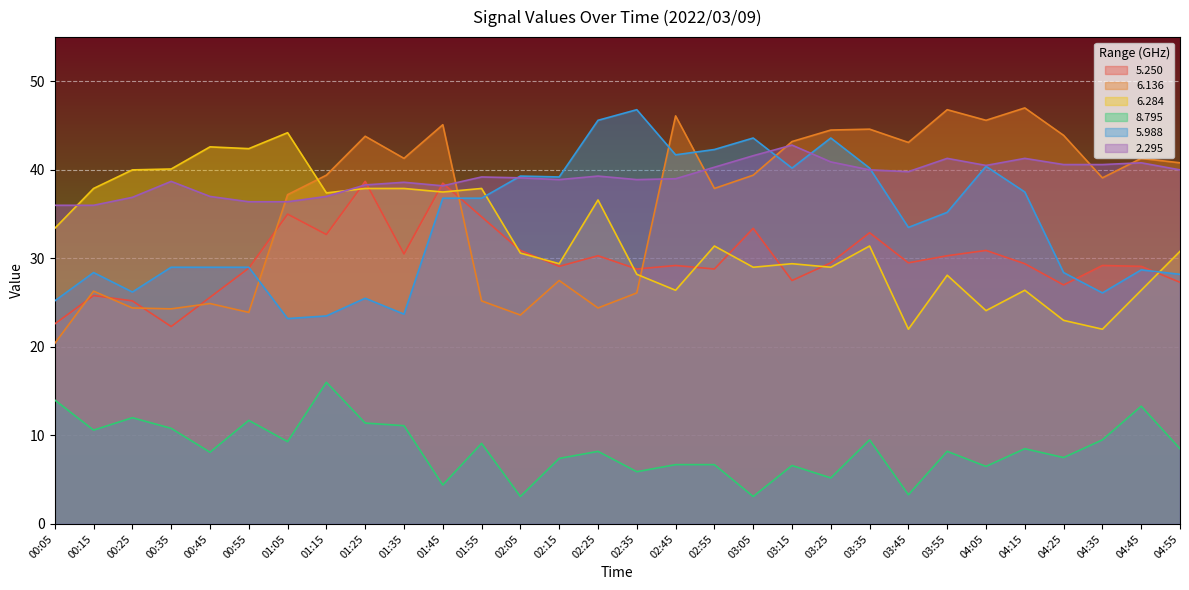

Reading left to right, list all the values displayed in this chart.

  5.250: 00:05=22.6	00:15=25.8	00:25=25.2	00:35=22.3	00:45=25.6	00:55=28.9	01:05=35.0	01:15=32.7	01:25=38.7	01:35=30.5	01:45=38.5	01:55=34.7	02:05=30.9	02:15=29.1	02:25=30.3	02:35=28.8	02:45=29.2	02:55=28.8	03:05=33.4	03:15=27.5	03:25=29.5	03:35=32.9	03:45=29.5	03:55=30.3	04:05=30.9	04:15=29.4	04:25=27.0	04:35=29.2	04:45=29.1	04:55=27.3
  6.136: 00:05=20.4	00:15=26.3	00:25=24.4	00:35=24.3	00:45=24.9	00:55=23.9	01:05=37.2	01:15=39.4	01:25=43.8	01:35=41.3	01:45=45.1	01:55=25.2	02:05=23.6	02:15=27.5	02:25=24.4	02:35=26.1	02:45=46.1	02:55=37.9	03:05=39.4	03:15=43.2	03:25=44.5	03:35=44.6	03:45=43.1	03:55=46.8	04:05=45.6	04:15=47.0	04:25=43.9	04:35=39.1	04:45=41.3	04:55=40.8
  6.284: 00:05=33.4	00:15=37.9	00:25=40.0	00:35=40.1	00:45=42.6	00:55=42.4	01:05=44.2	01:15=37.4	01:25=37.9	01:35=37.9	01:45=37.5	01:55=37.9	02:05=30.6	02:15=29.4	02:25=36.6	02:35=28.2	02:45=26.4	02:55=31.4	03:05=29.0	03:15=29.4	03:25=29.0	03:35=31.4	03:45=22.0	03:55=28.1	04:05=24.1	04:15=26.4	04:25=23.0	04:35=22.0	04:45=26.4	04:55=30.8
  8.795: 00:05=14.0	00:15=10.6	00:25=12.0	00:35=10.8	00:45=8.1	00:55=11.7	01:05=9.3	01:15=16.0	01:25=11.4	01:35=11.1	01:45=4.4	01:55=9.1	02:05=3.1	02:15=7.4	02:25=8.2	02:35=5.9	02:45=6.7	02:55=6.7	03:05=3.1	03:15=6.6	03:25=5.2	03:35=9.5	03:45=3.3	03:55=8.2	04:05=6.5	04:15=8.5	04:25=7.5	04:35=9.5	04:45=13.3	04:55=8.5
  5.988: 00:05=25.2	00:15=28.4	00:25=26.2	00:35=29.0	00:45=29.0	00:55=29.0	01:05=23.2	01:15=23.5	01:25=25.5	01:35=23.7	01:45=36.8	01:55=36.8	02:05=39.3	02:15=39.2	02:25=45.6	02:35=46.8	02:45=41.7	02:55=42.3	03:05=43.6	03:15=40.2	03:25=43.6	03:35=40.2	03:45=33.5	03:55=35.2	04:05=40.4	04:15=37.5	04:25=28.4	04:35=26.1	04:45=28.7	04:55=28.2
  2.295: 00:05=36.0	00:15=36.0	00:25=36.9	00:35=38.7	00:45=37.0	00:55=36.4	01:05=36.4	01:15=37.0	01:25=38.3	01:35=38.6	01:45=38.2	01:55=39.2	02:05=39.1	02:15=38.9	02:25=39.3	02:35=38.9	02:45=39.0	02:55=40.3	03:05=41.6	03:15=42.8	03:25=40.9	03:35=40.0	03:45=39.8	03:55=41.3	04:05=40.5	04:15=41.3	04:25=40.6	04:35=40.6	04:45=40.8	04:55=40.0